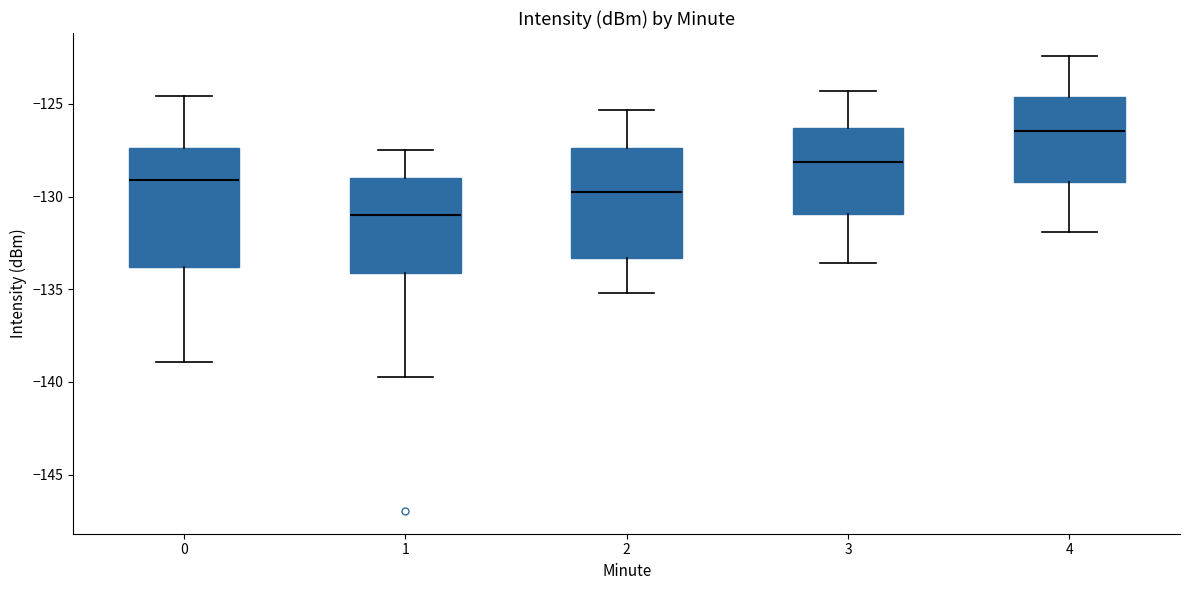

Reading left to right, read every box against the y-axis: the position of its median line, the range the box covers, and the ends of its whiskers. The values are not printed on the chart, so give them approximately, as read against the axis.

0: median -129.0, box -134.0 to -127.5, whiskers -139.0 to -124.5
1: median -131.0, box -134.0 to -129.0, whiskers -139.5 to -127.5
2: median -129.5, box -133.5 to -127.5, whiskers -135.0 to -125.5
3: median -128.0, box -131.0 to -126.5, whiskers -133.5 to -124.5
4: median -126.5, box -129.0 to -124.5, whiskers -132.0 to -122.5